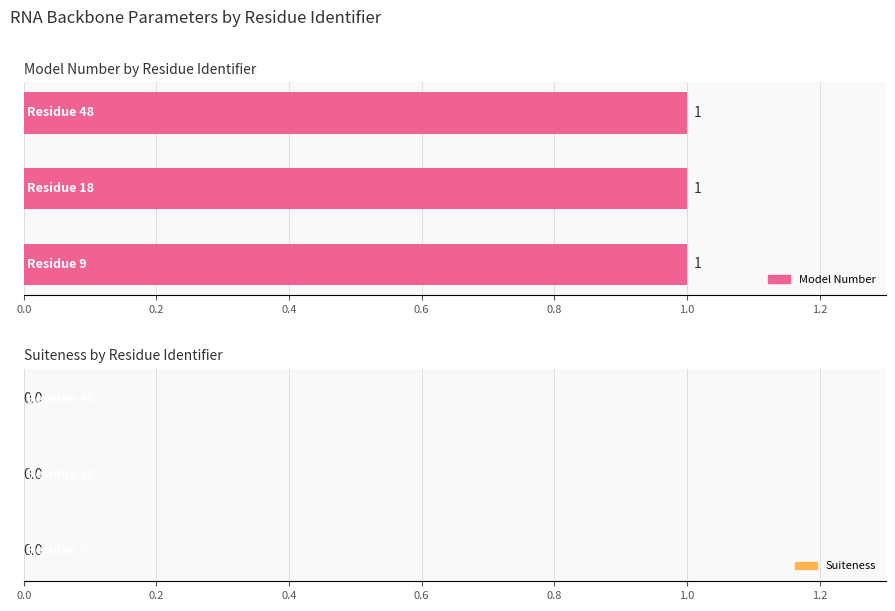

Which series has the largest total across all categories?

Model Number